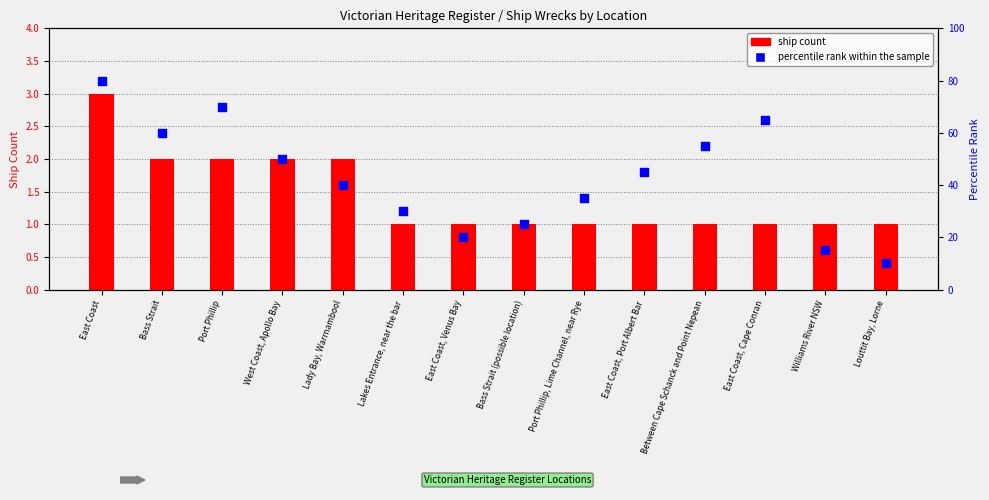

Which series has the largest total across all categories?

percentile rank within the sample